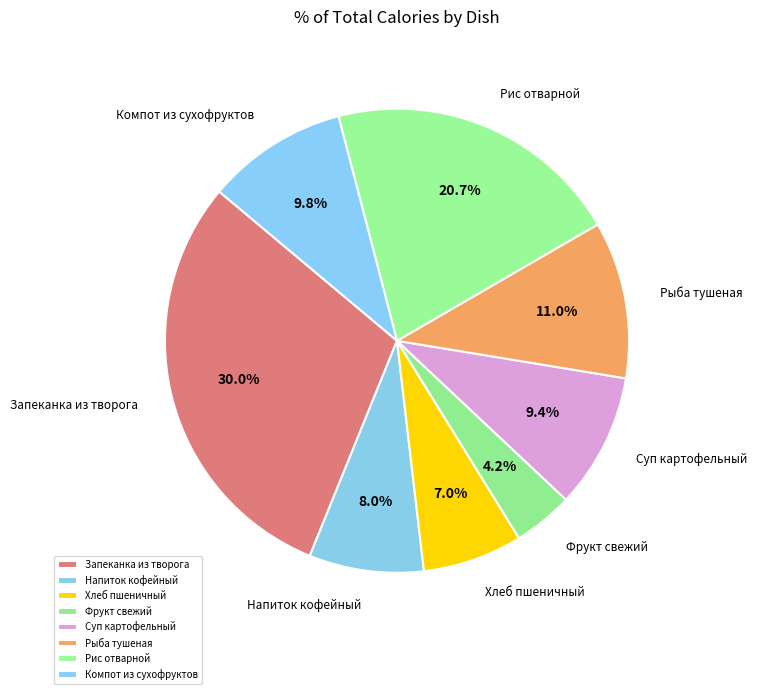

Which category has the biggest portion of the pie?

Запеканка из творога